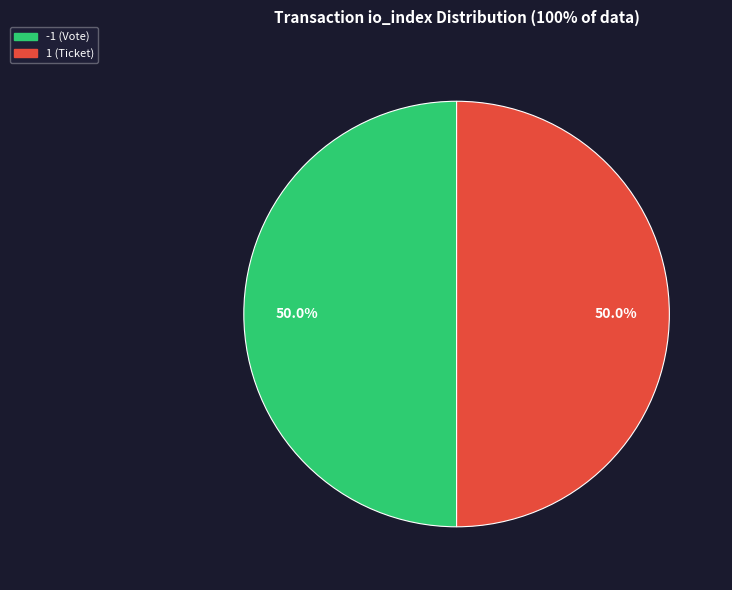

Approximately how many times larger is the value at 1 (Ticket) compared to -1 (Vote)?

1.0